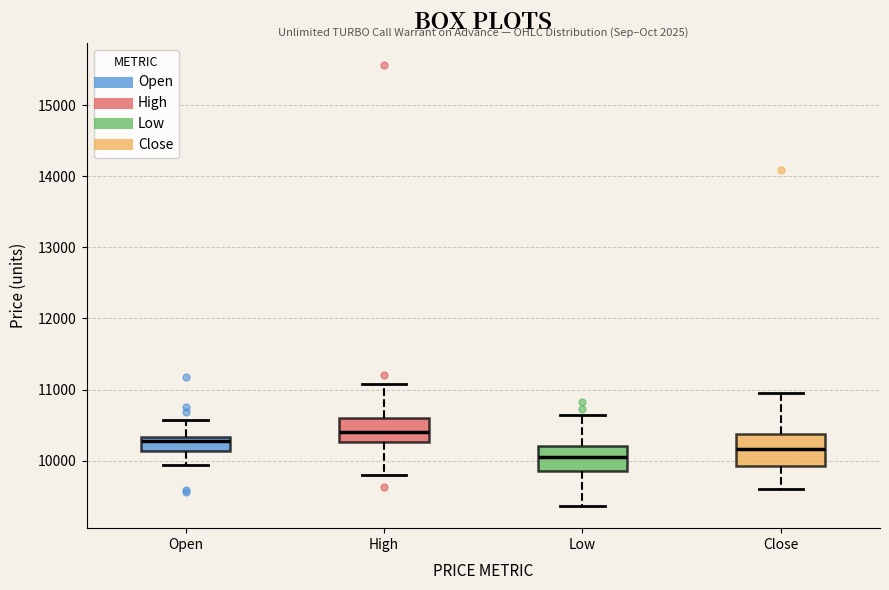

Which box has the highest median line?

High